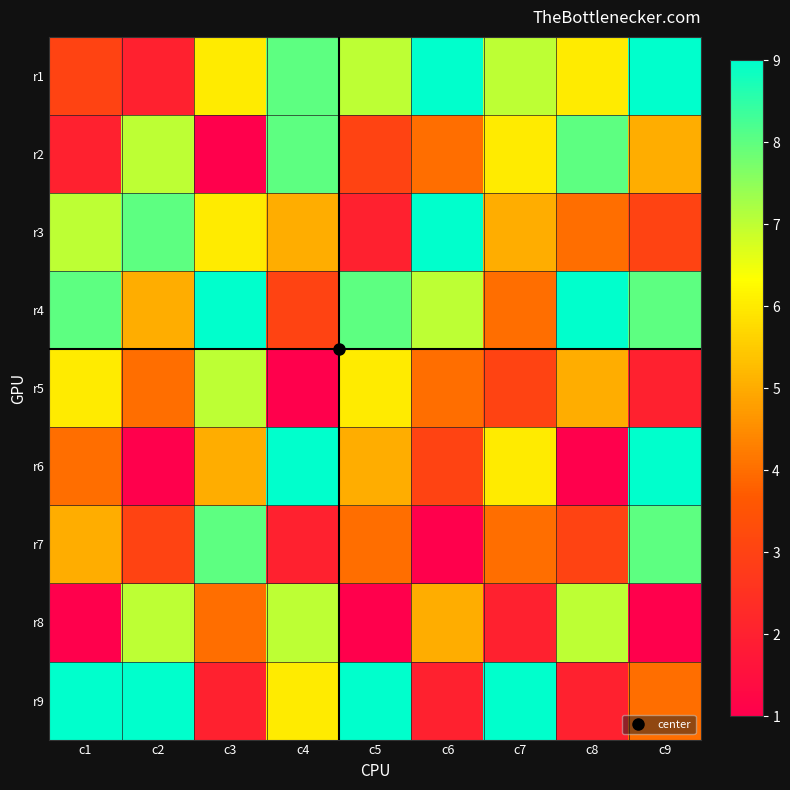

How many categories are shown in the chart?

9